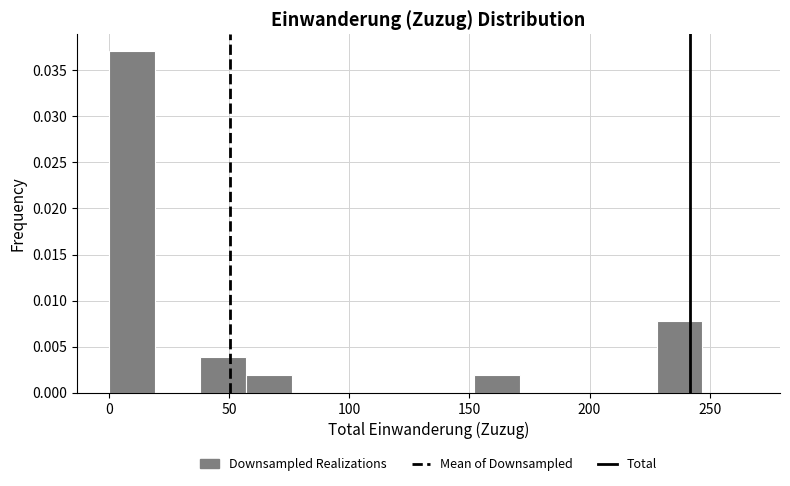

Read against the x-axis, roughly where is the centre of the tallest bar?

10